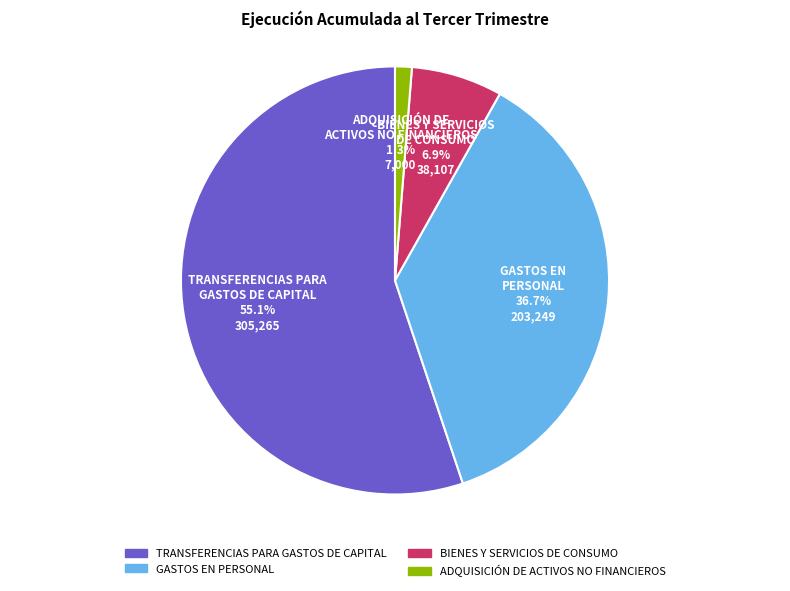

Which slice represents more than half of the pie?

TRANSFERENCIAS PARA GASTOS DE CAPITAL